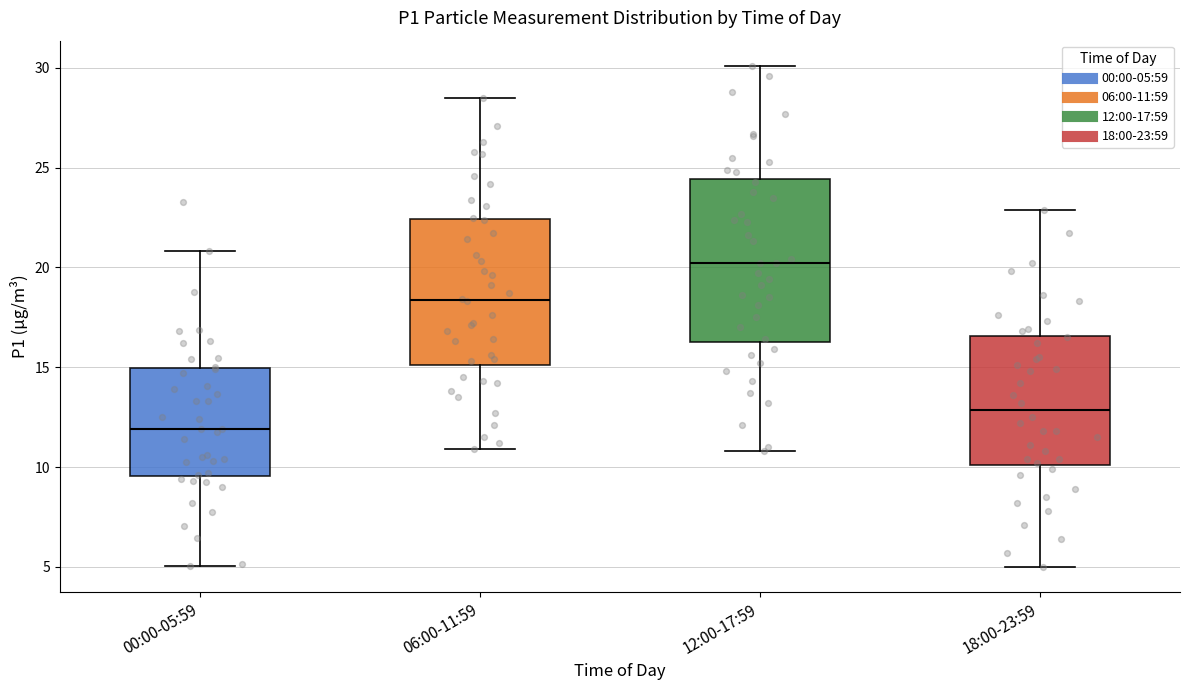

Reading left to right, read every box against the y-axis: the position of its median line, the range the box covers, and the ends of its whiskers. The values are not printed on the chart, so give them approximately, as read against the axis.

00:00-05:59: median 12.0, box 9.5 to 15.0, whiskers 5.0 to 21.0
06:00-11:59: median 18.5, box 15.0 to 22.5, whiskers 11.0 to 28.5
12:00-17:59: median 20.0, box 16.5 to 24.5, whiskers 11.0 to 30.0
18:00-23:59: median 13.0, box 10.0 to 16.5, whiskers 5.0 to 23.0